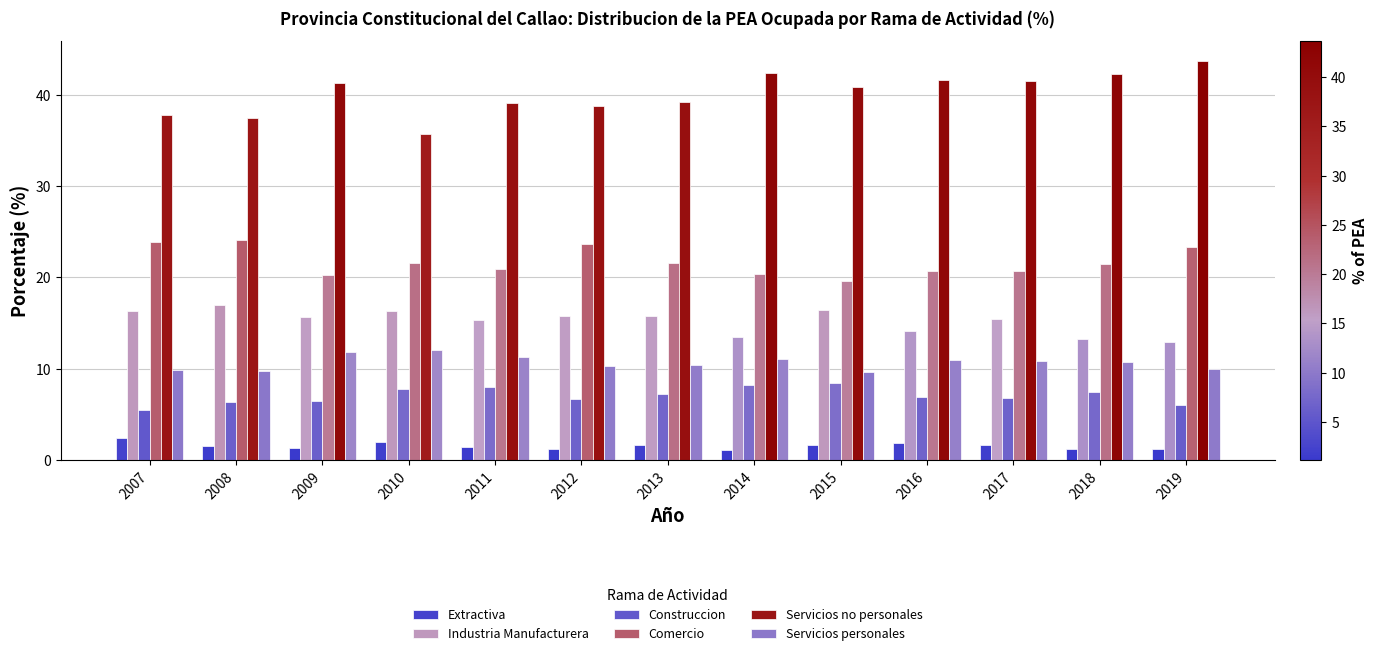

What is the difference between the highest and lowest values at 2011?

37.7